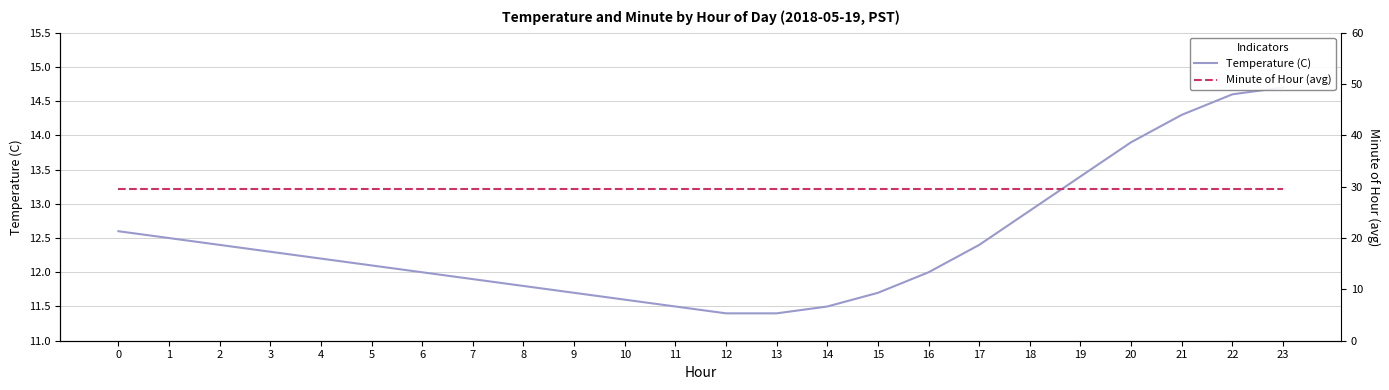

What is the value of the Temperature (C) point at the 20th from the left?

13.4